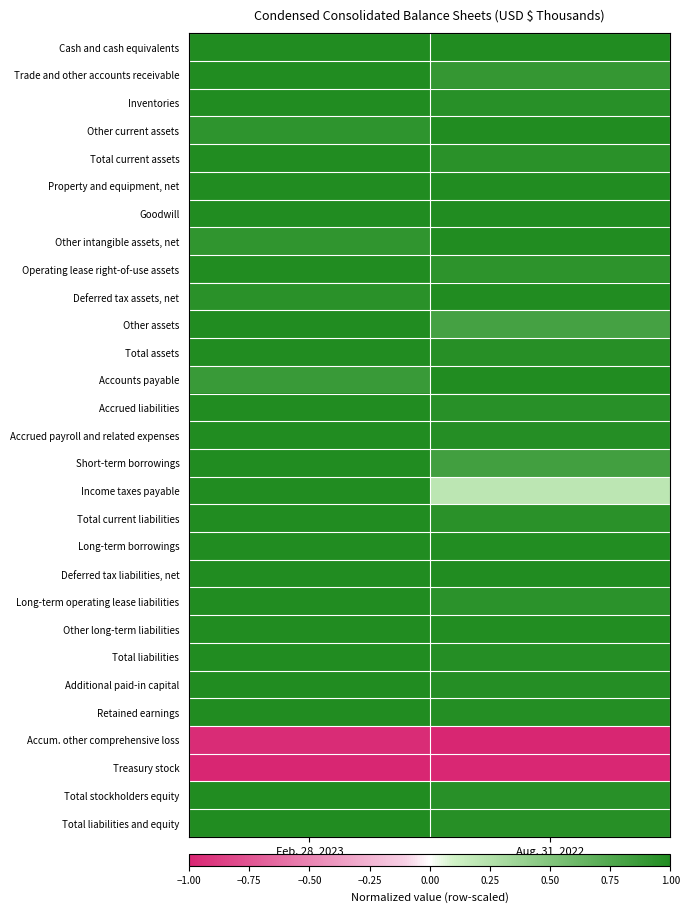

At which category does the chart reach its peak across all series?

Feb. 28, 2023